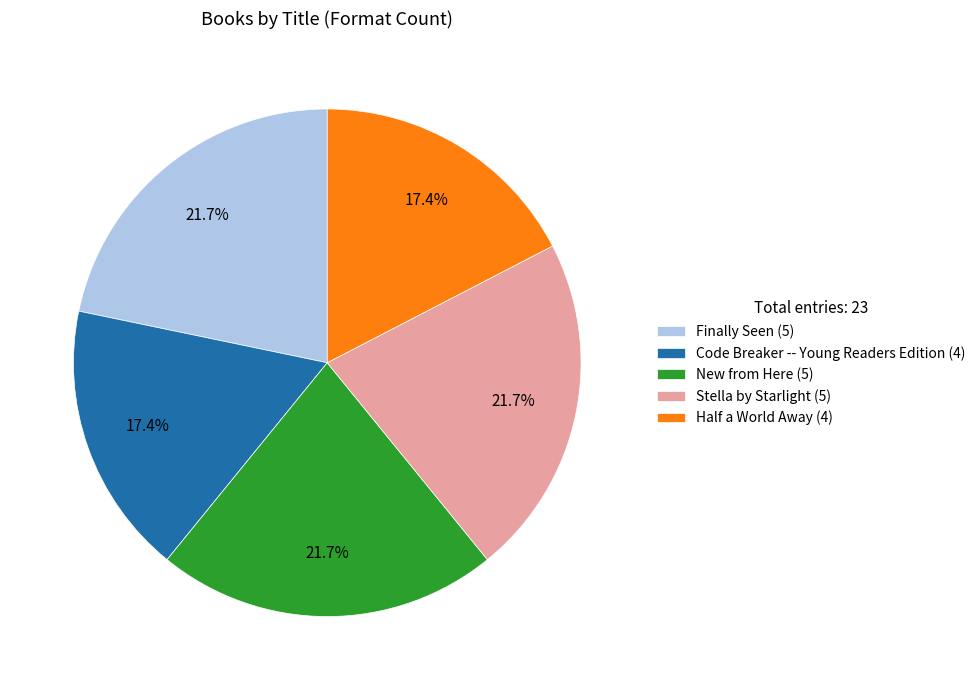

True or false: Stella by Starlight accounts for 22% of the total.

True